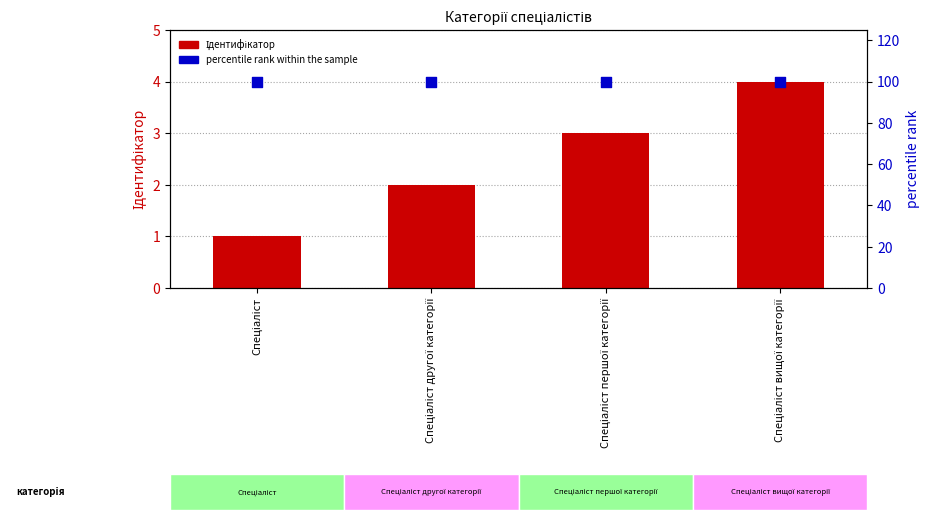

What are all the series names shown in the legend?

Ідентифікатор, percentile rank within the sample